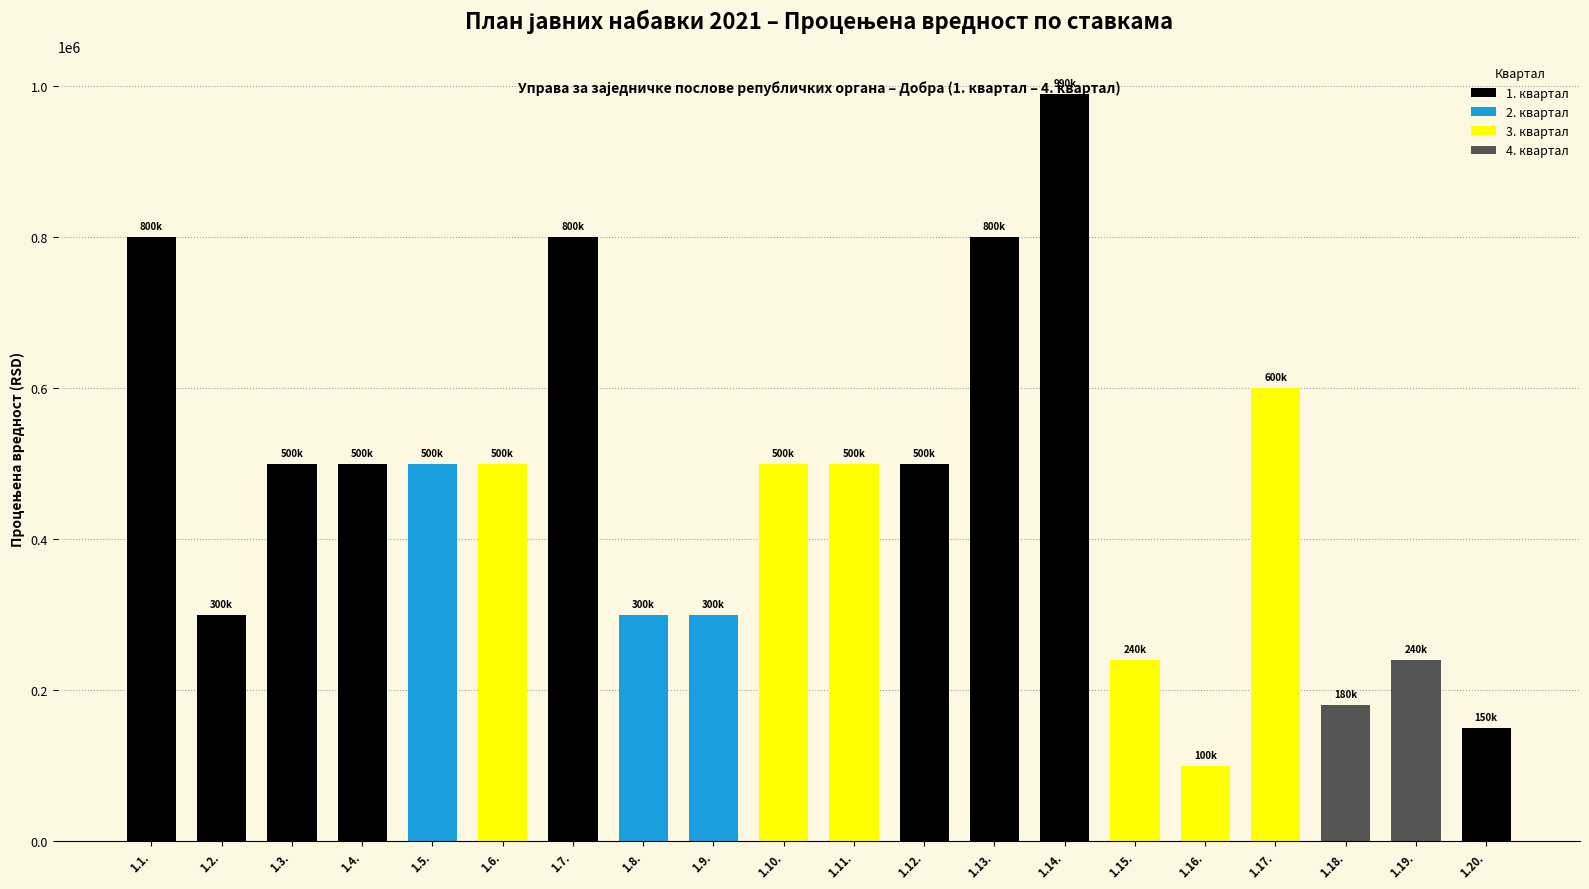

List the labels in order of value, largest first.

1.14., 1.1., 1.7., 1.13., 1.17., 1.3., 1.4., 1.5., 1.6., 1.10., 1.11., 1.12., 1.2., 1.8., 1.9., 1.15., 1.19., 1.18., 1.20., 1.16.